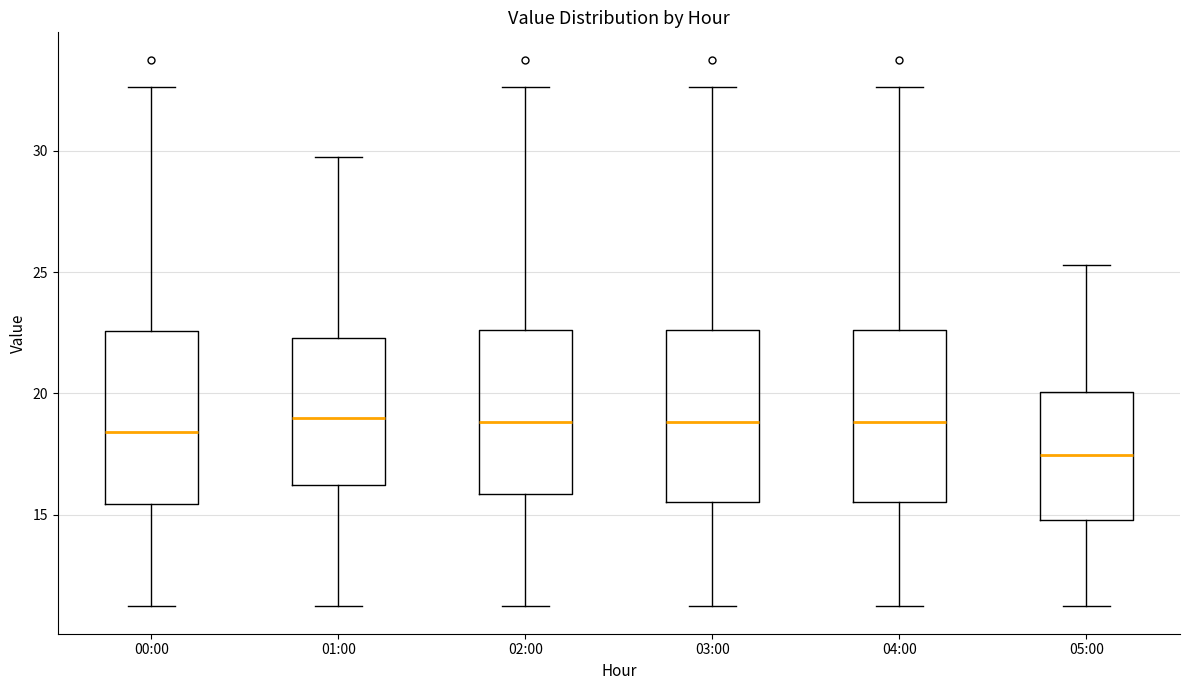

Where is the upper edge of the box for 04:00 on the y-axis? The values are not printed on the chart, so give them approximately, as read against the axis.

22.5